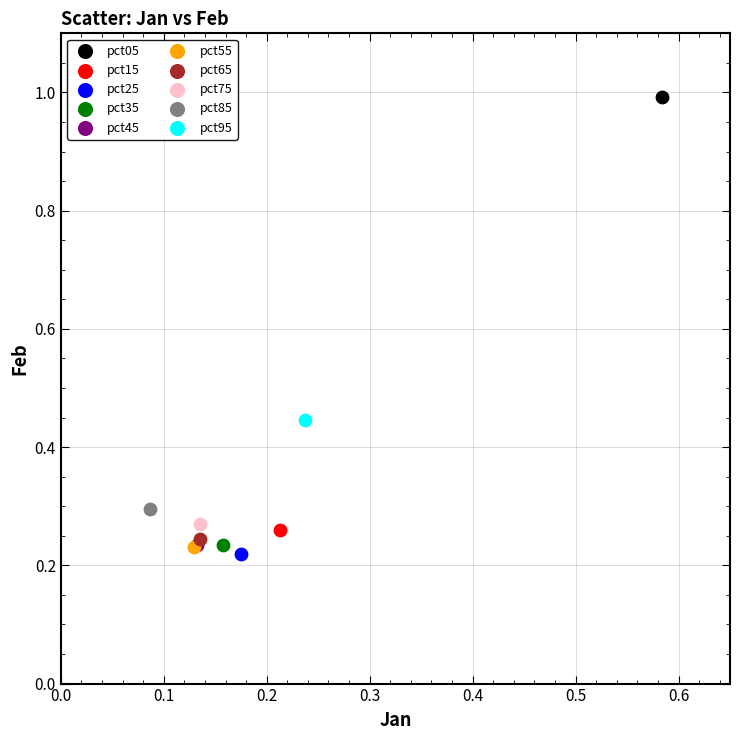

Which series contains the lowest Y value?

pct25